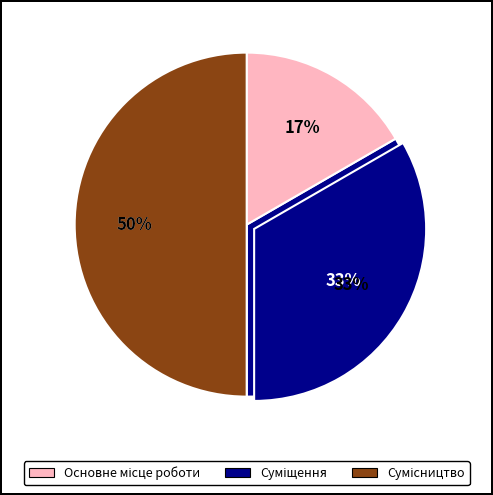

What percentage is the Основне місце роботи slice, to the nearest percent?

17%